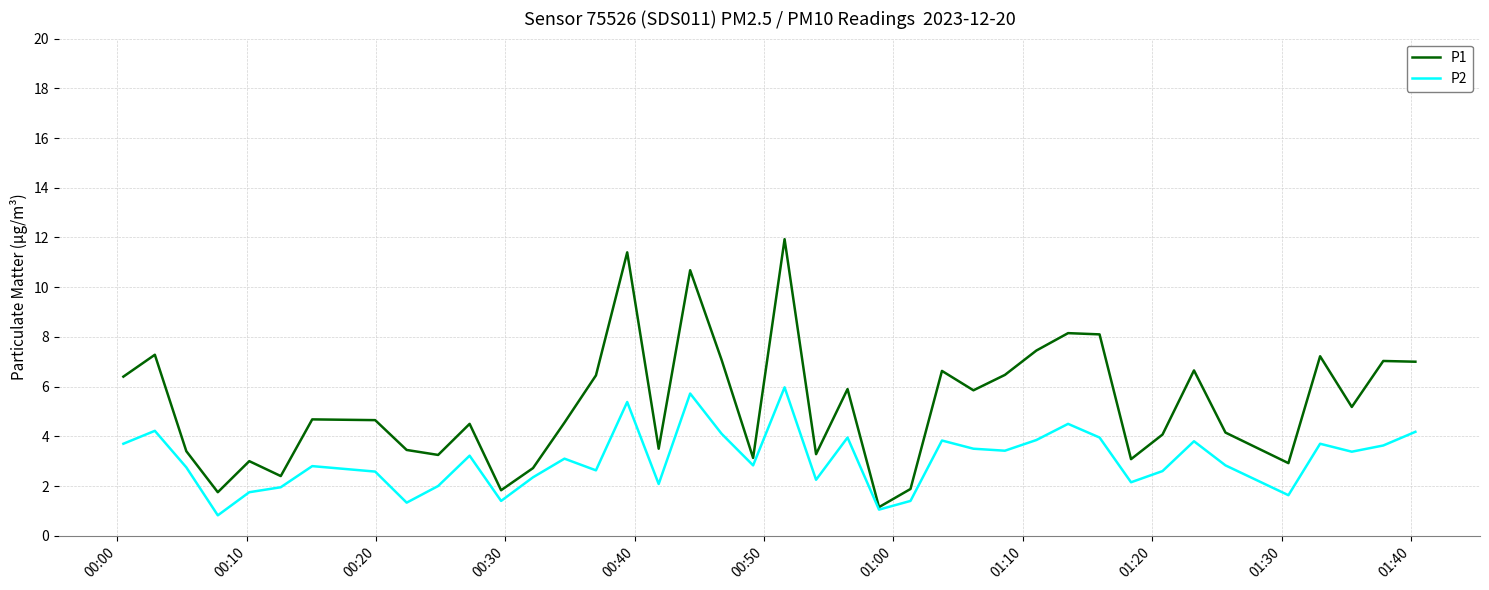

What is the sum of all P2 values?

122.3